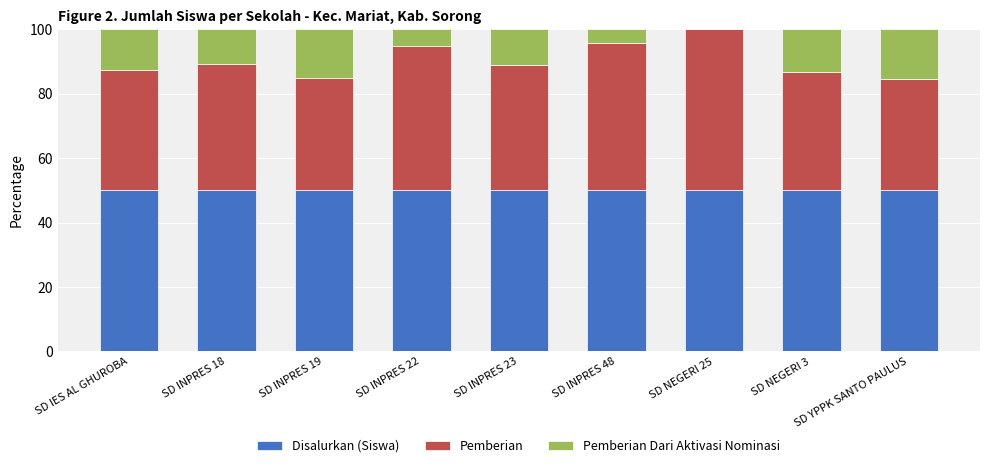

What is the total value across all series at SD IES AL GHUROBA?

100.0